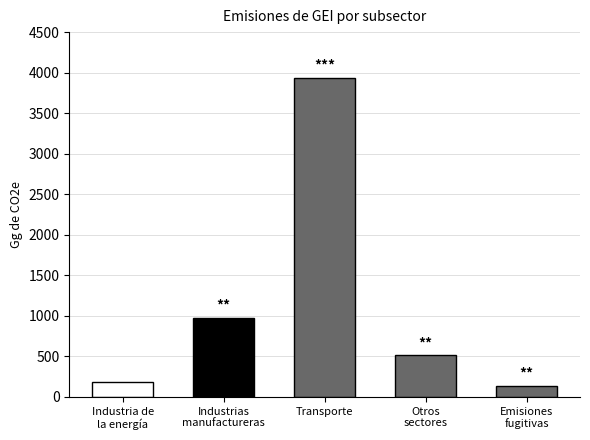

The chart shows a value of 844.3 at Transporte. True or false?

False